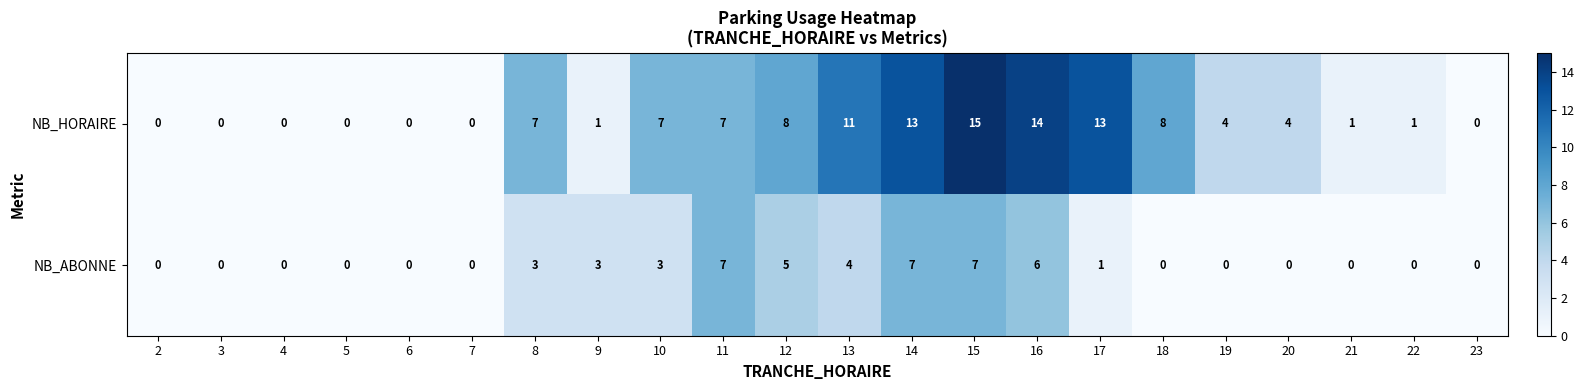

Which series has the largest range (max minus min)?

NB_HORAIRE